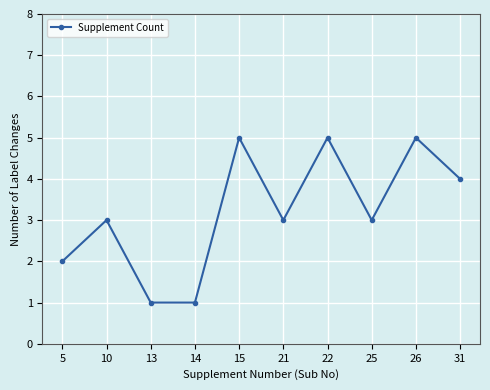

True or false: there are more than 1 points higher than both neighbors.

True